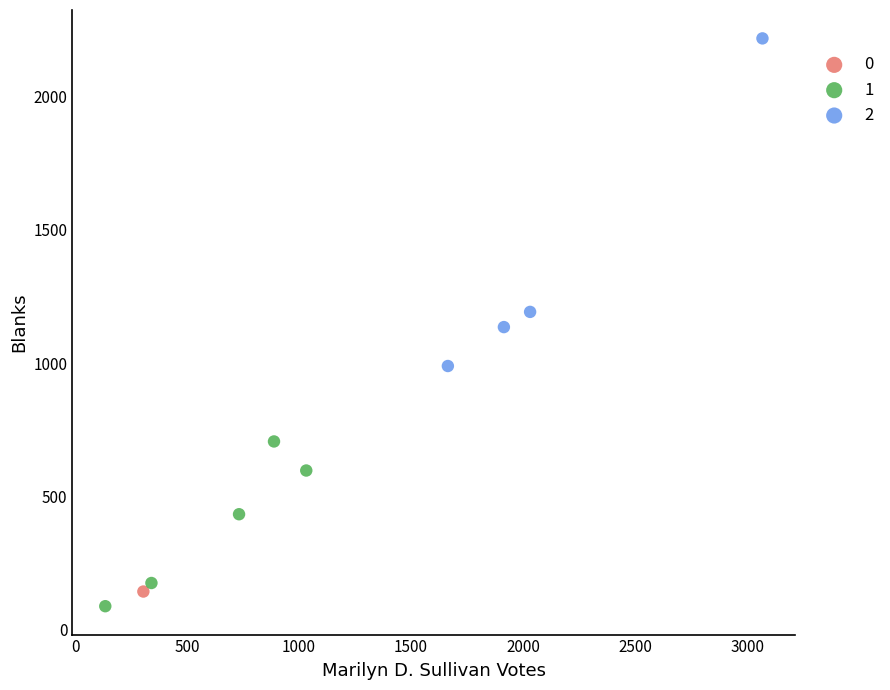

What are all the series names shown in the legend?

0, 1, 2